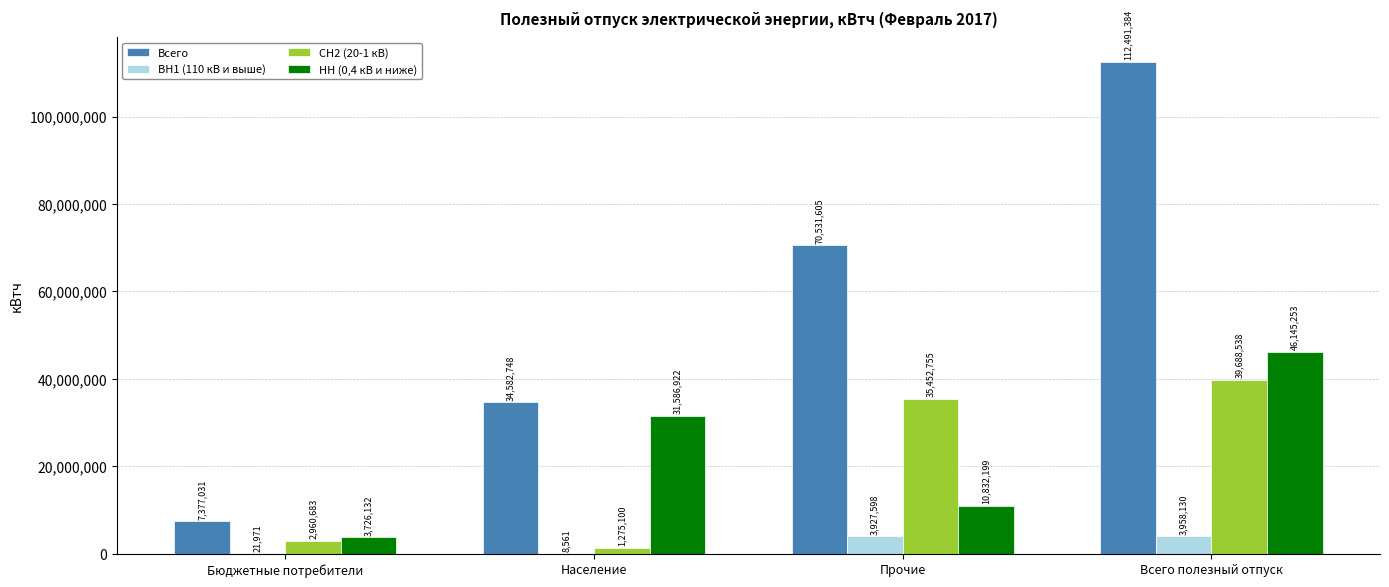

Which series changed the most between Прочие and Всего полезный отпуск?

Всего